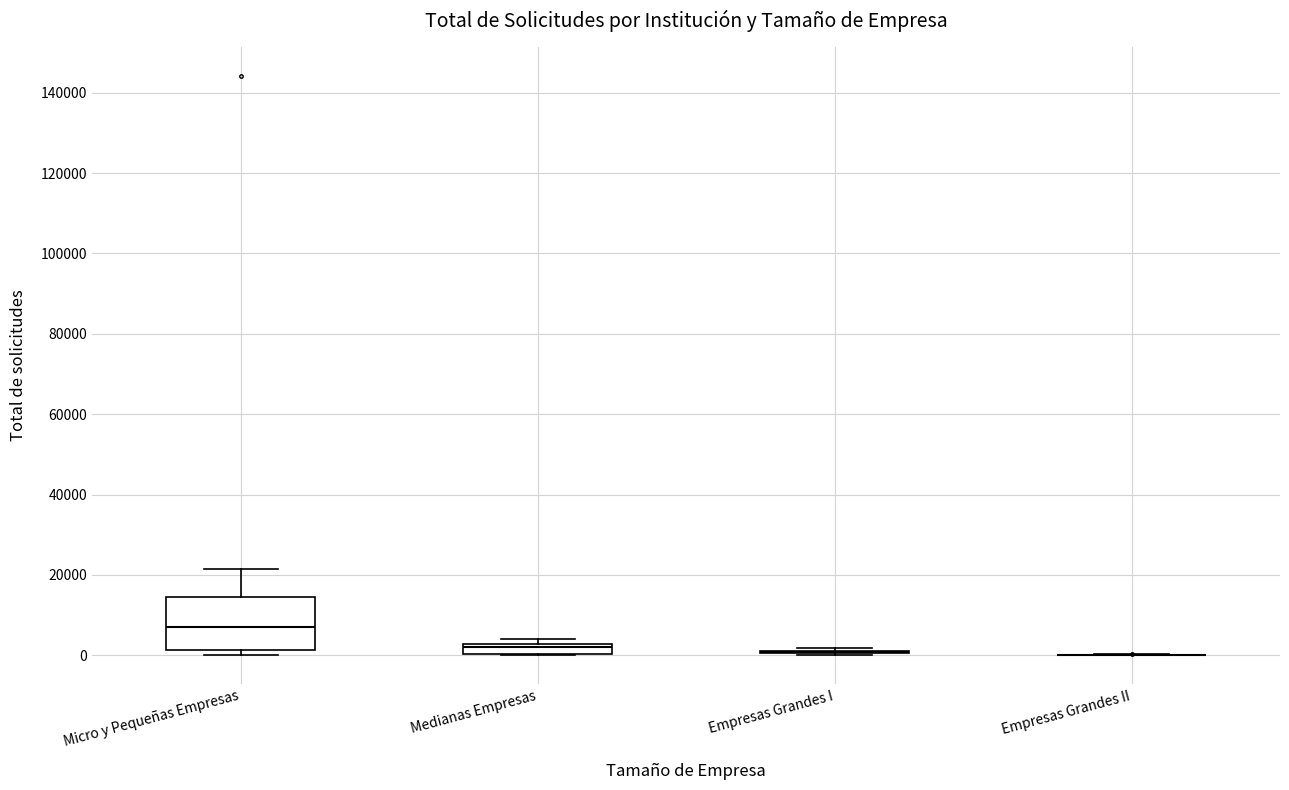

Where is the upper edge of the box for Medianas Empresas on the y-axis? The values are not printed on the chart, so give them approximately, as read against the axis.

2000